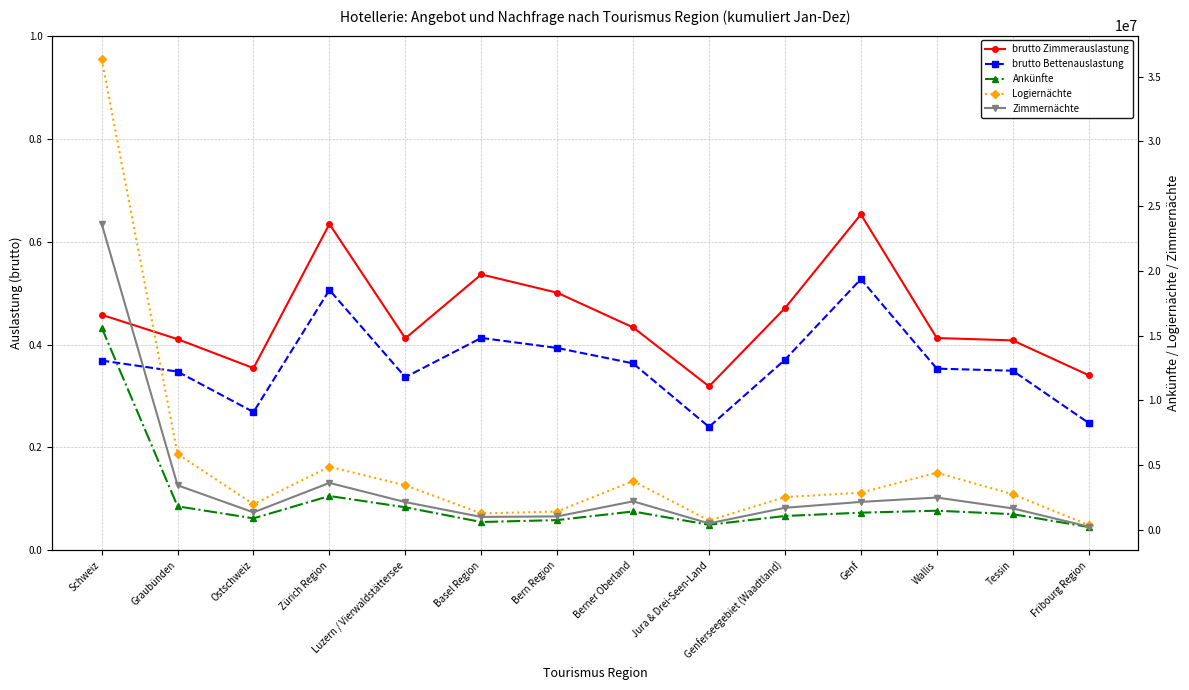

True or false: Logiernächte has more than 2 points higher than both neighbors.

True